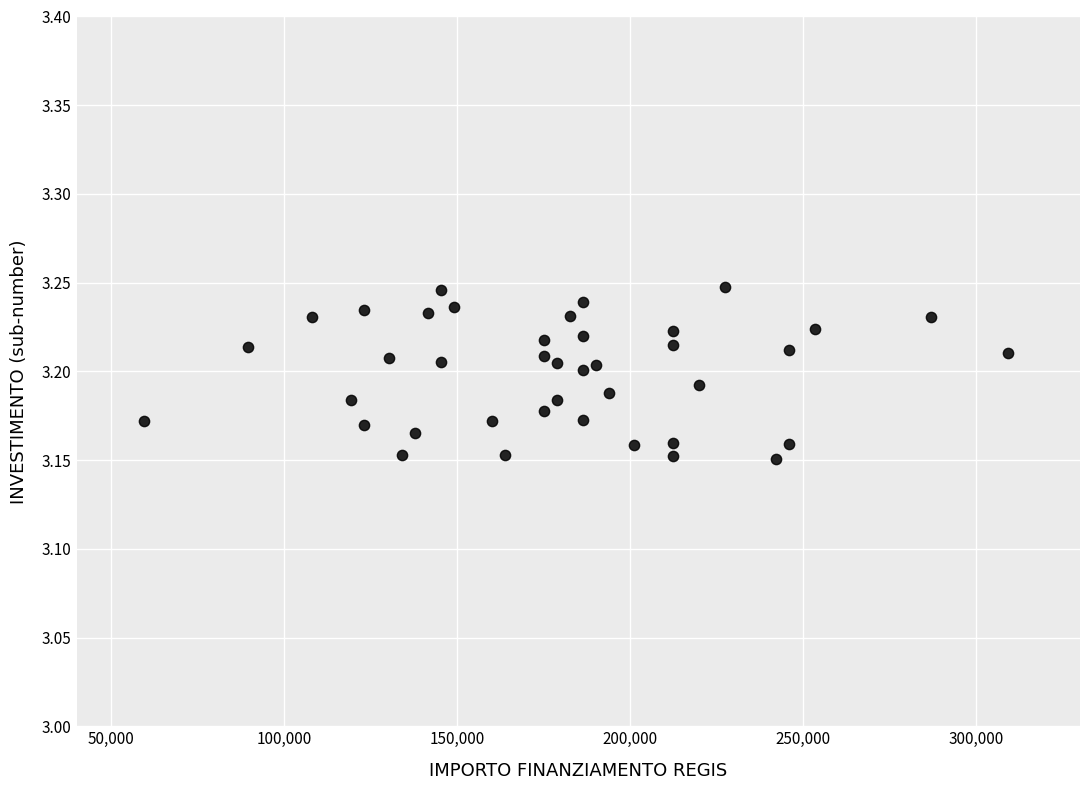

What is the range of X values (max minus min)?

249629.6